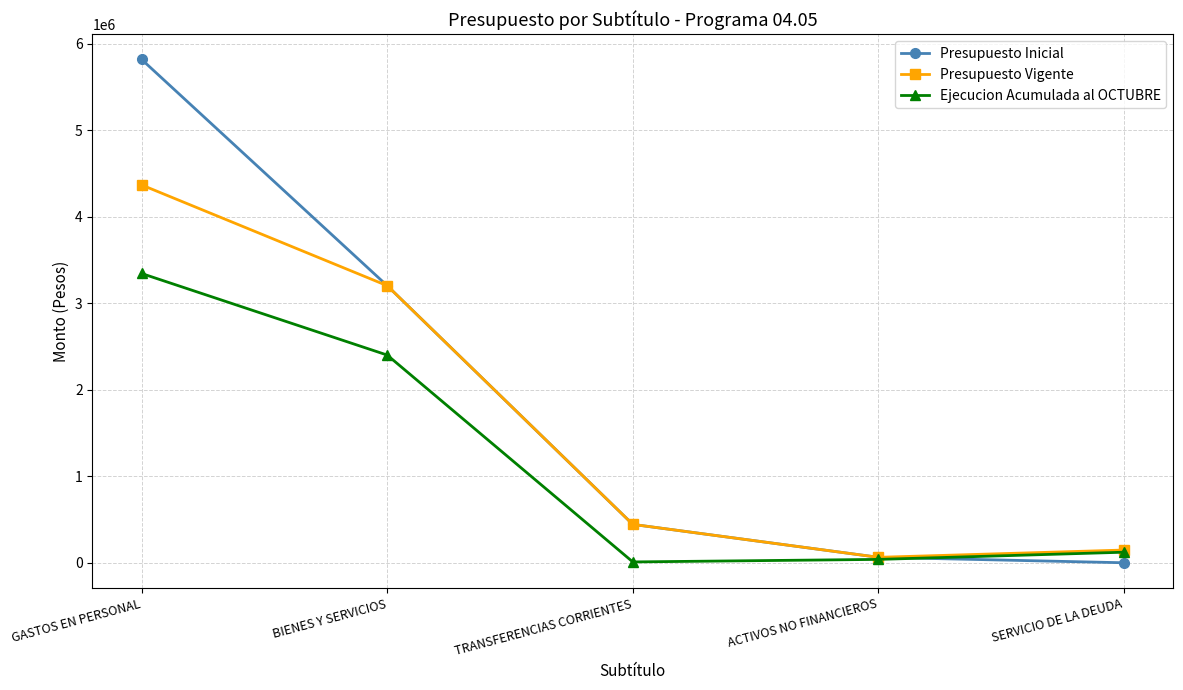

Reading left to right, transcribe all the data shown in this chart.

Presupuesto Inicial: 5816421	3201754	443545	63088	100
Presupuesto Vigente: 4366020	3201754	443545	63088	147128
Ejecucion Acumulada al OCTUBRE: 3342681	2400085	9685	38999	122112